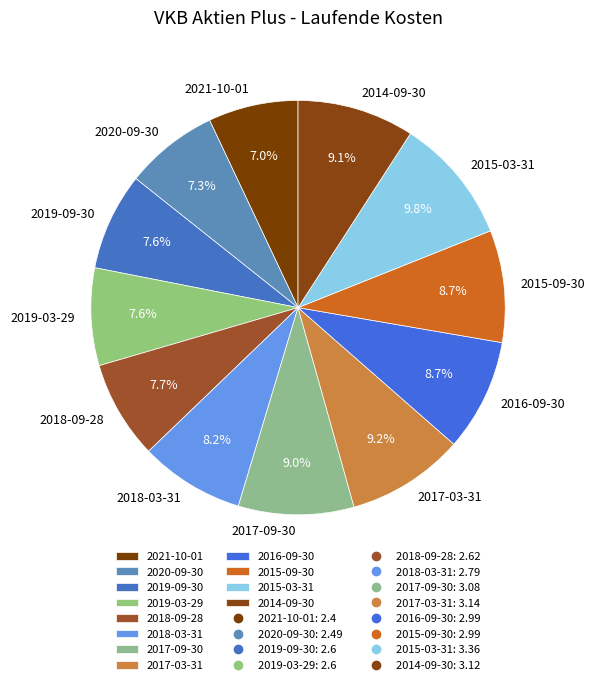

Is it true that 2021-10-01 is 1% of the pie?

False